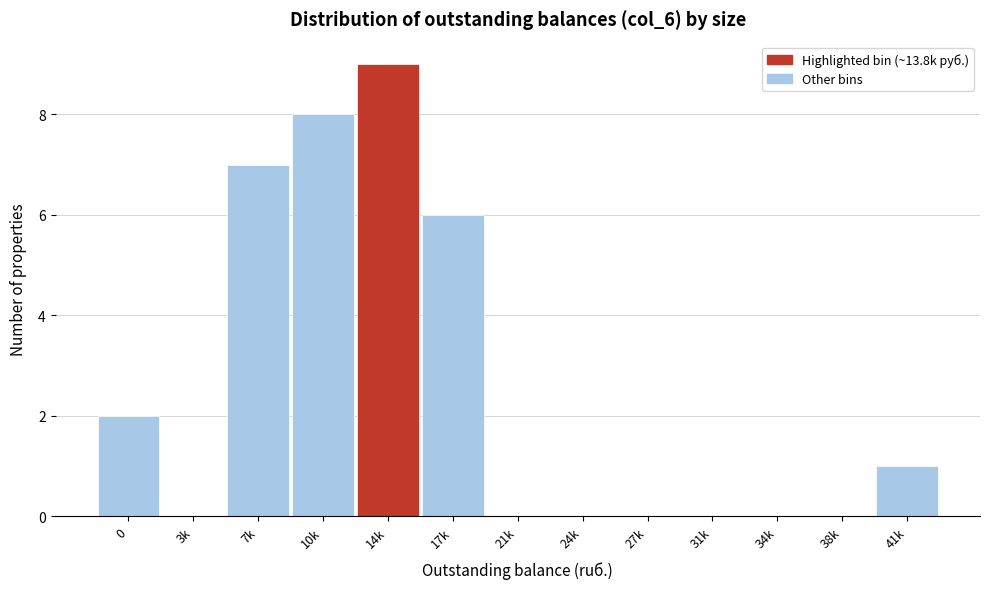

Reading right to left, what are all the values shown in this chart?

41k=1	38k=0	34k=0	31k=0	27k=0	24k=0	21k=0	17k=6	14k=9	10k=8	7k=7	3k=0	0=2